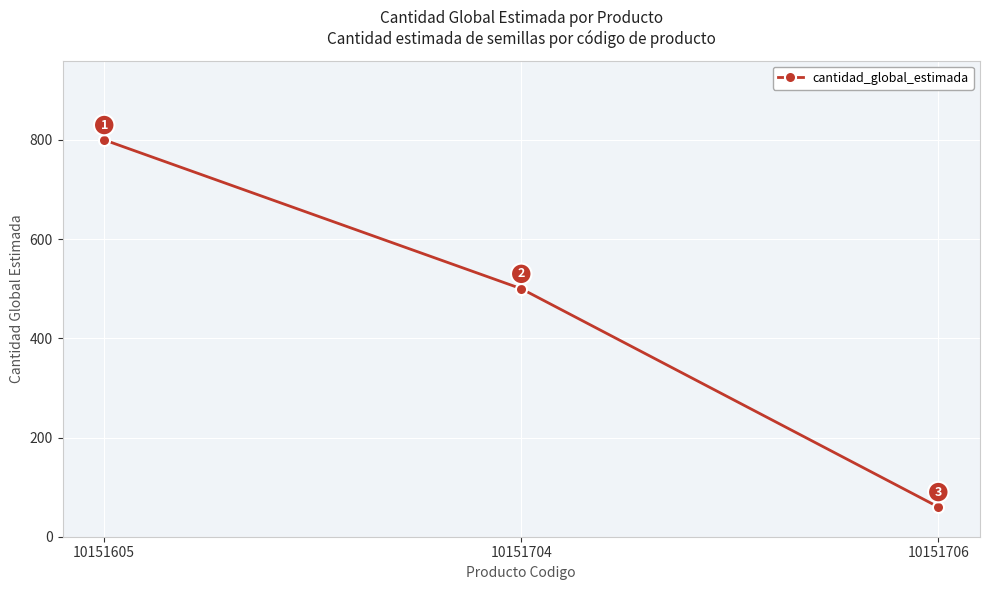

Count the number of data series in this chart.

1